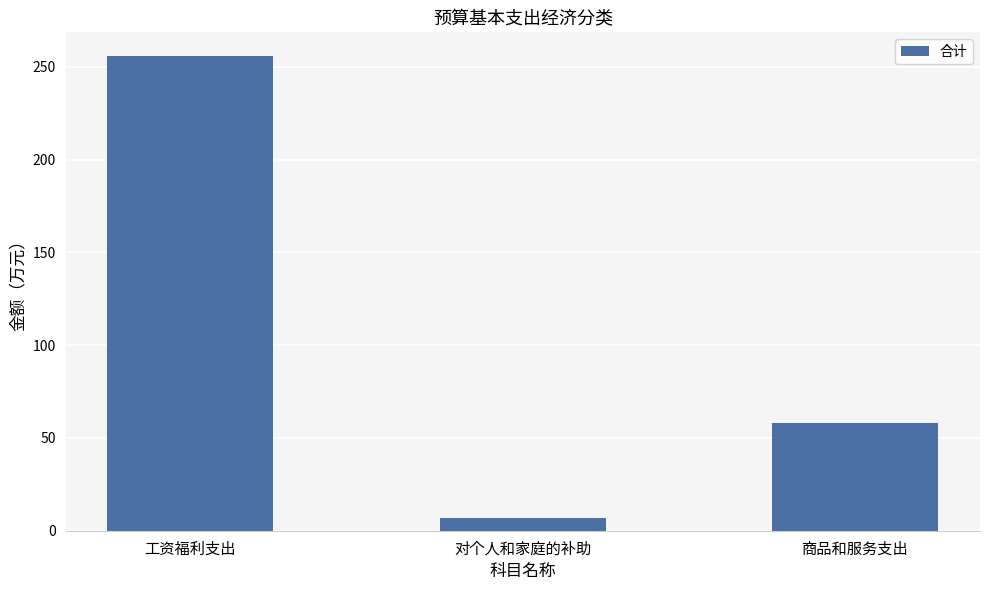

What is the maximum value shown in the chart?

255.8